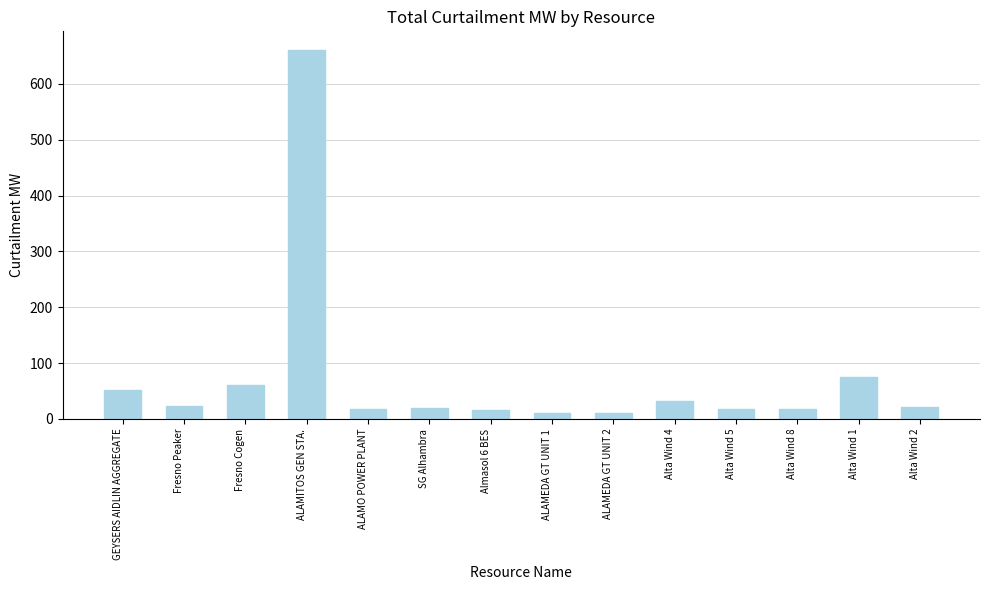

What is the difference between the maximum and minimum values?

651.2